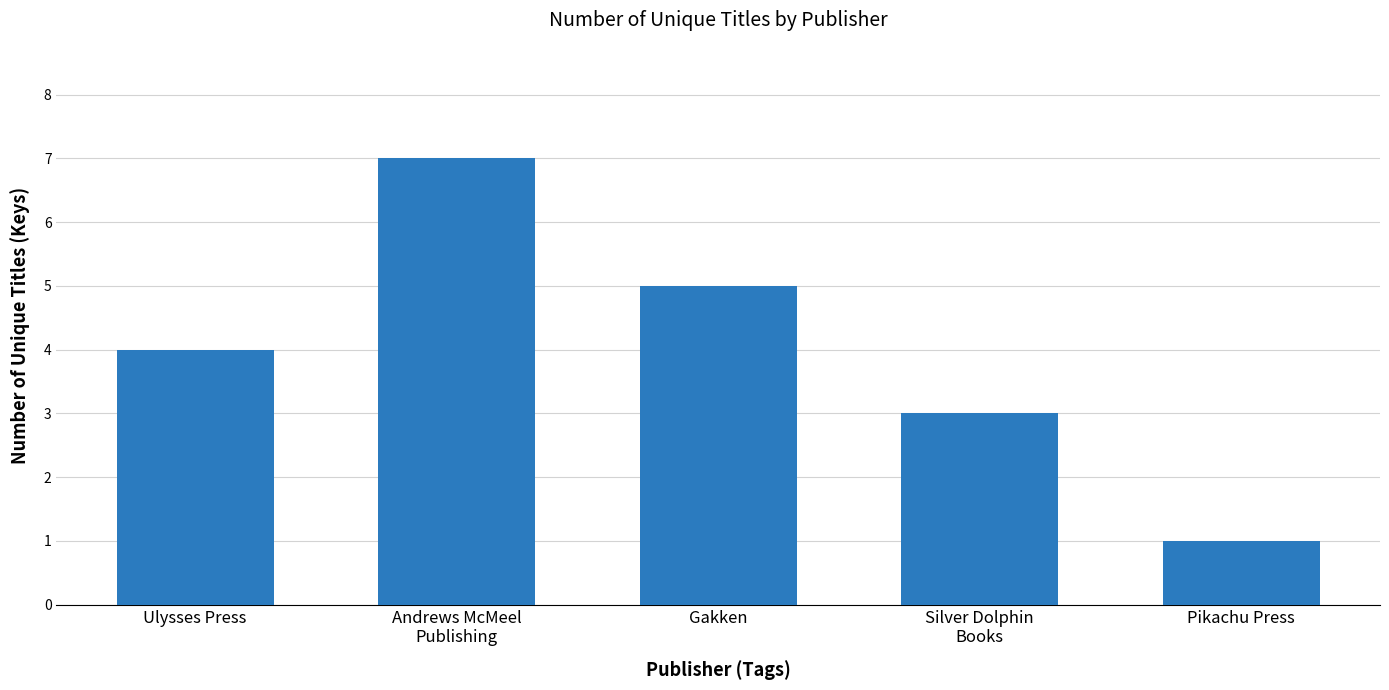

How many categories are shown in the chart?

5